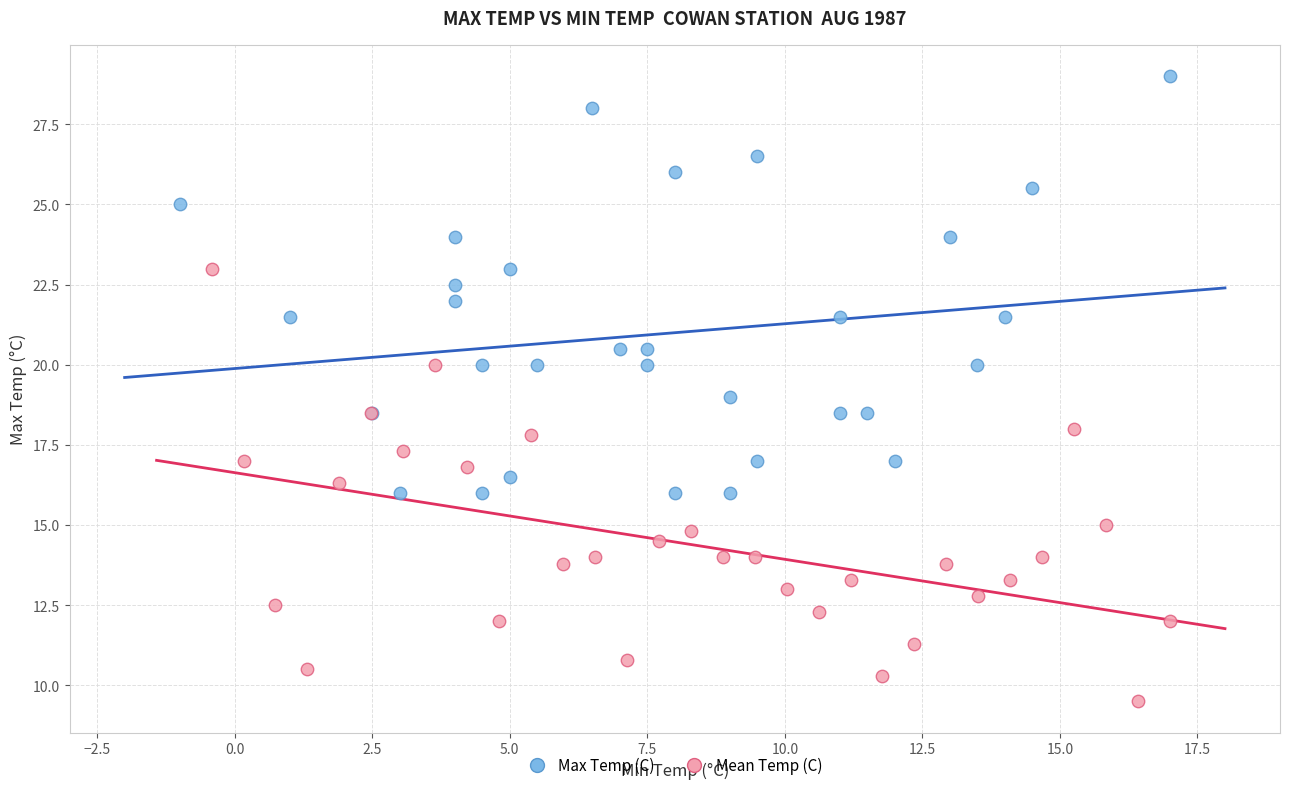

Which series reaches the maximum Y coordinate?

Max Temp (C)